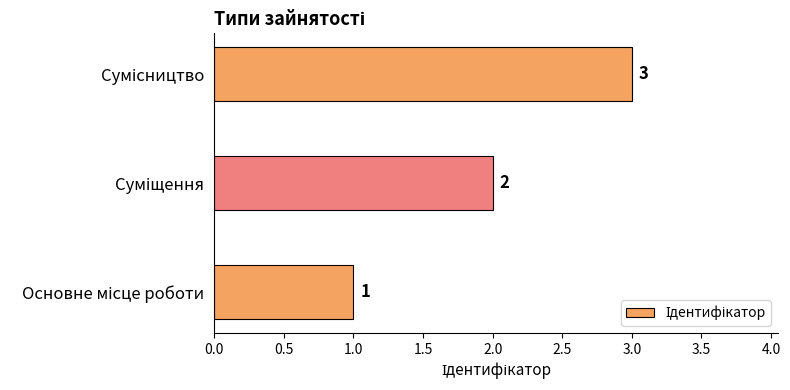

What is the greatest value displayed?

3